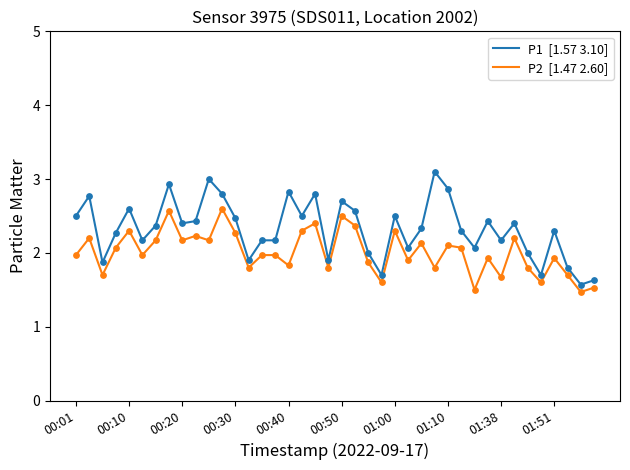

What is the greatest value displayed?

3.1